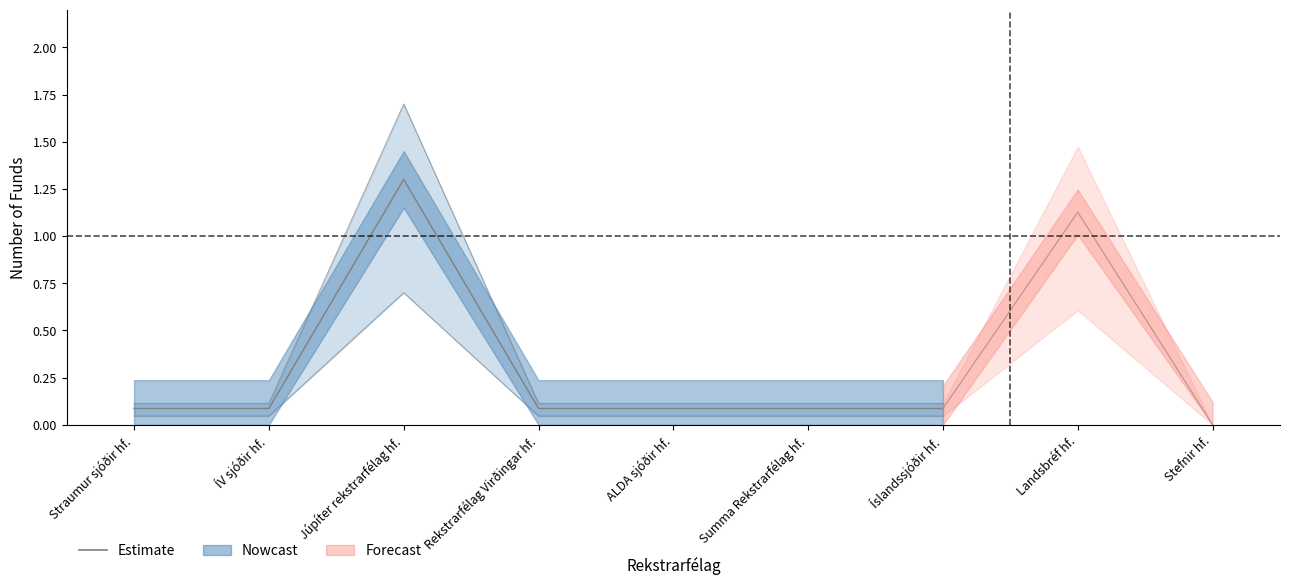

How many interior local peaks (higher than both neighbors) does the data have?

1